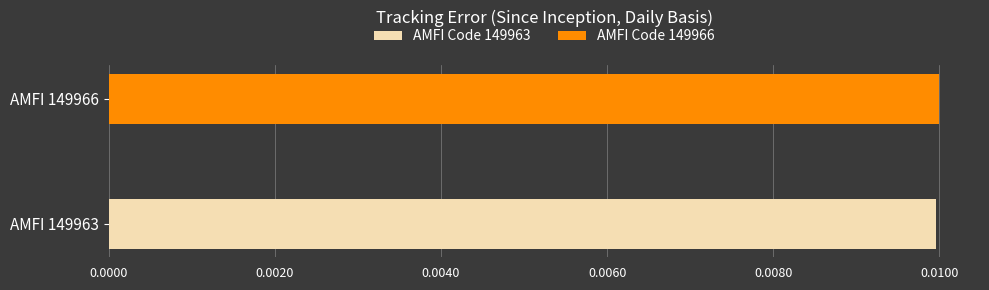

The value of AMFI Code 149963 at AMFI 149966 is 0.0. True or false?

True